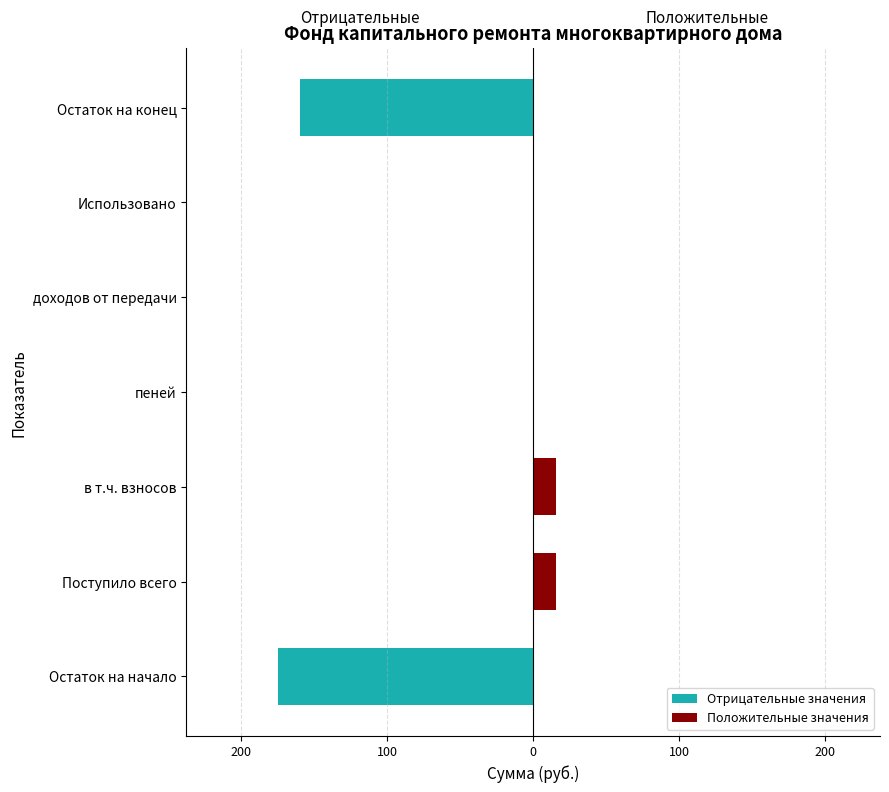

Rank the series by their average value, from lowest to highest.

Отрицательные значения, Положительные значения